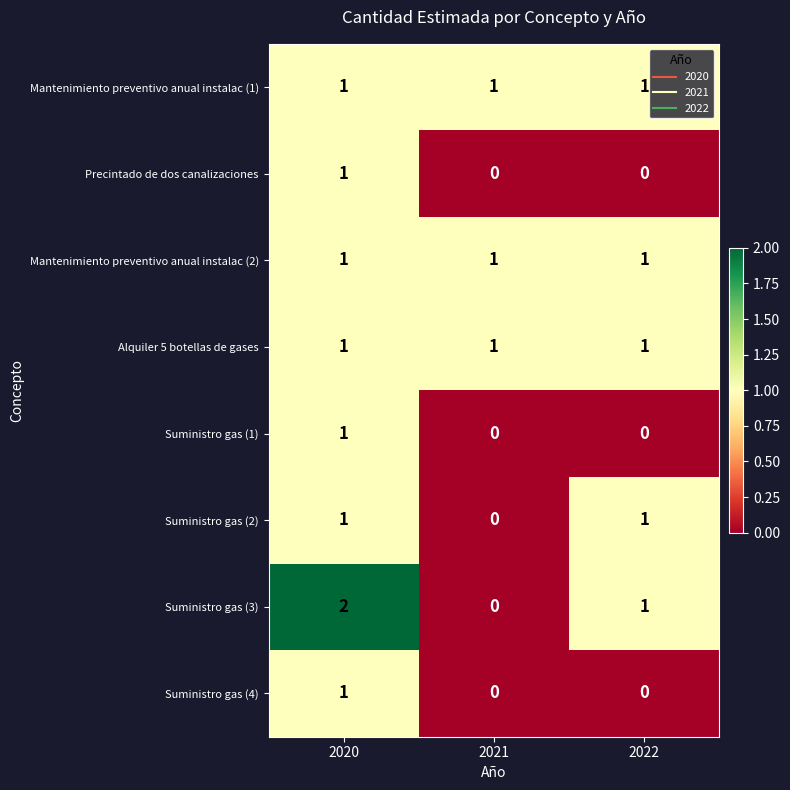

Count the Suministro gas (1) values in the range 0 to 1.

3